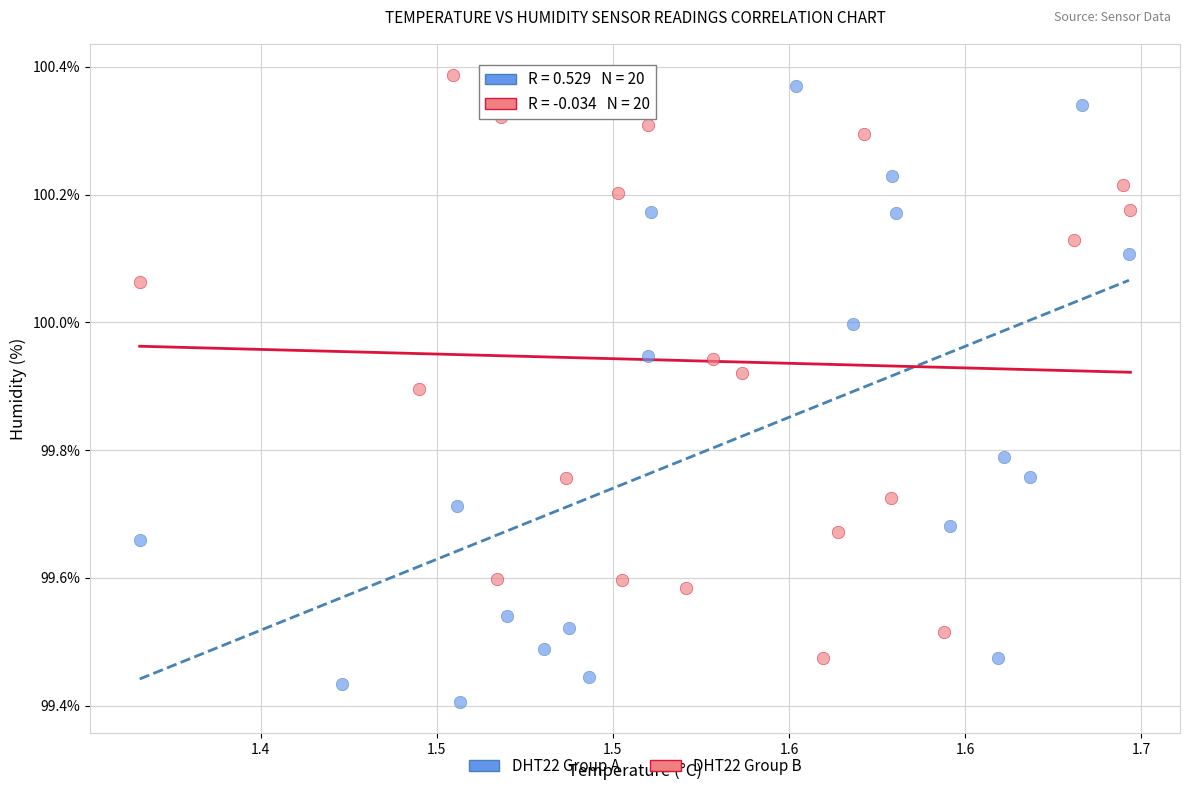

Which series contains the highest Y value?

DHT22 Group B